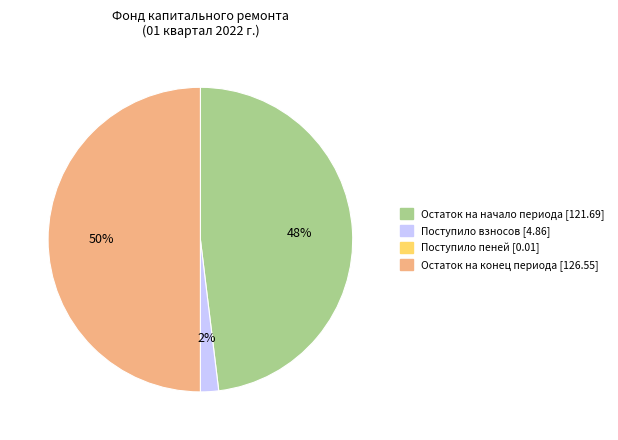

The Остаток на конец периода [126.55] slice represents 50% of the pie. True or false?

True